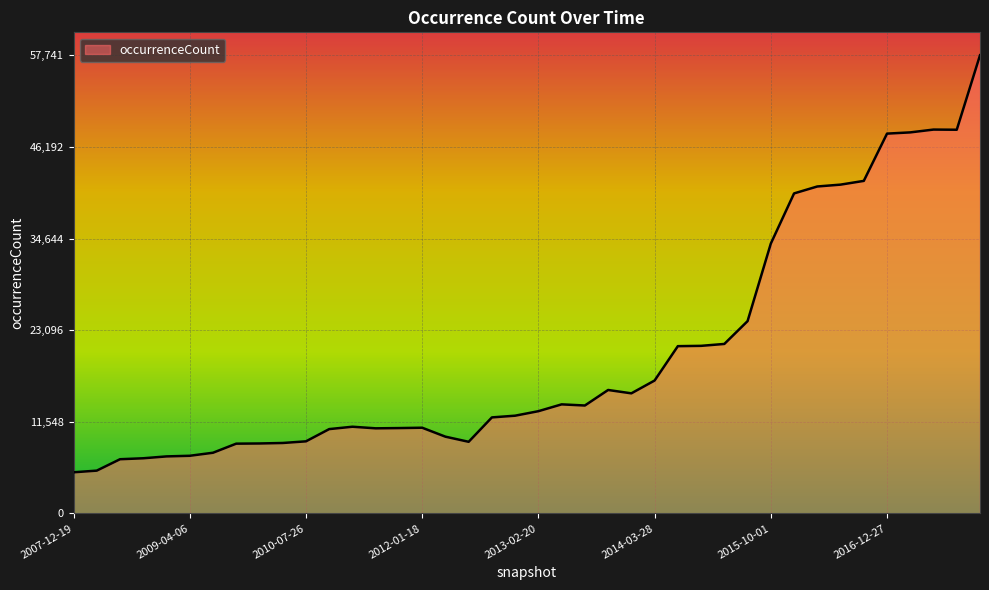

What is the smallest value displayed?

5185